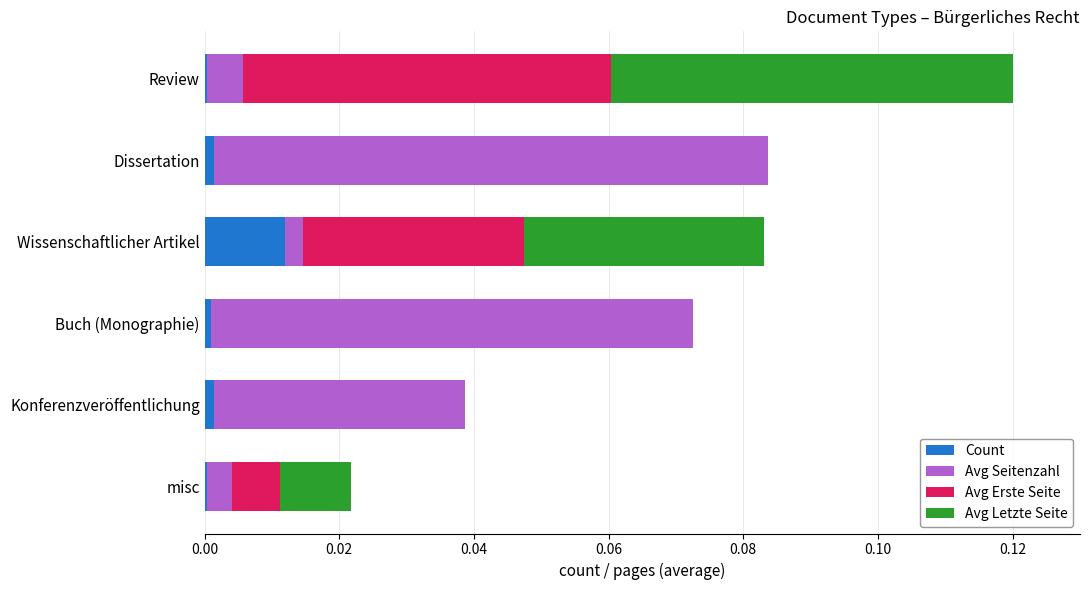

True or false: Count has a value of 0.0 at Dissertation.

True